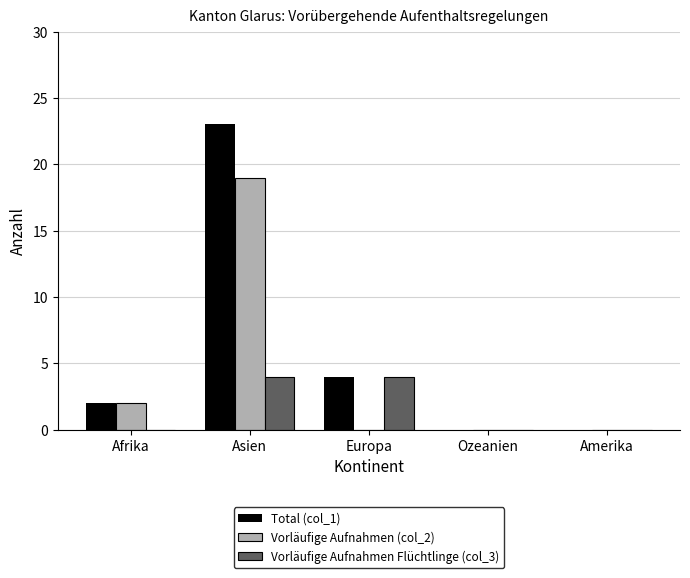

The Total (col_1) series shows 0 at Ozeanien. True or false?

True